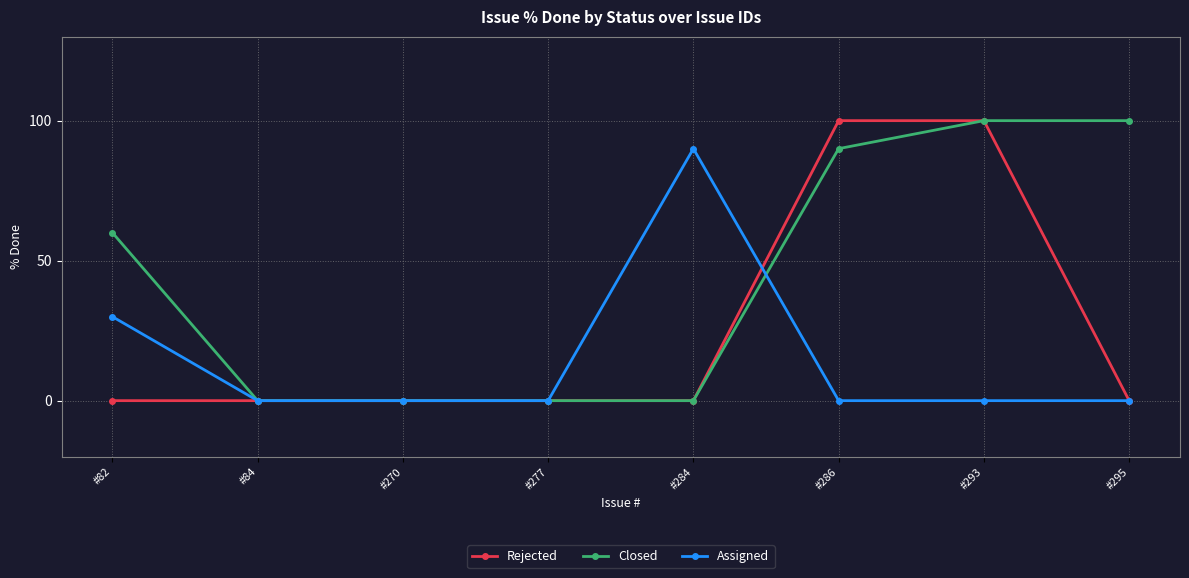

List the series in order of their overall mean, highest first.

Closed, Rejected, Assigned